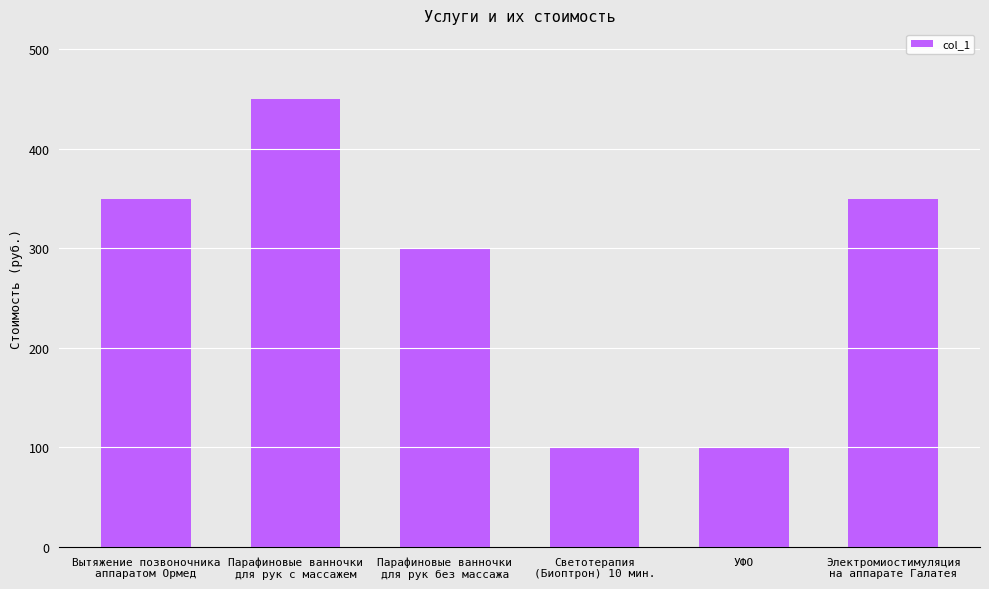

What is the smallest value displayed?

100